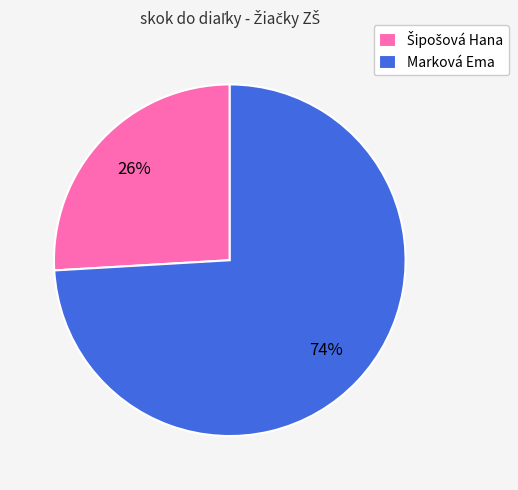

What percentage is the Marková Ema slice, to the nearest percent?

74%